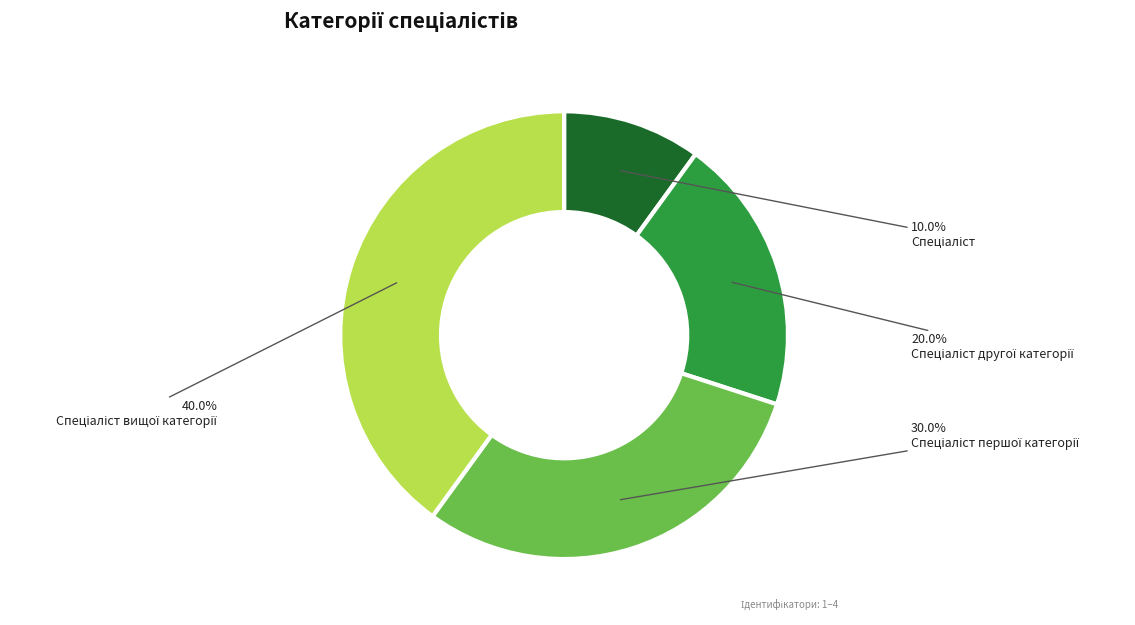

Does any single category account for the majority?

No